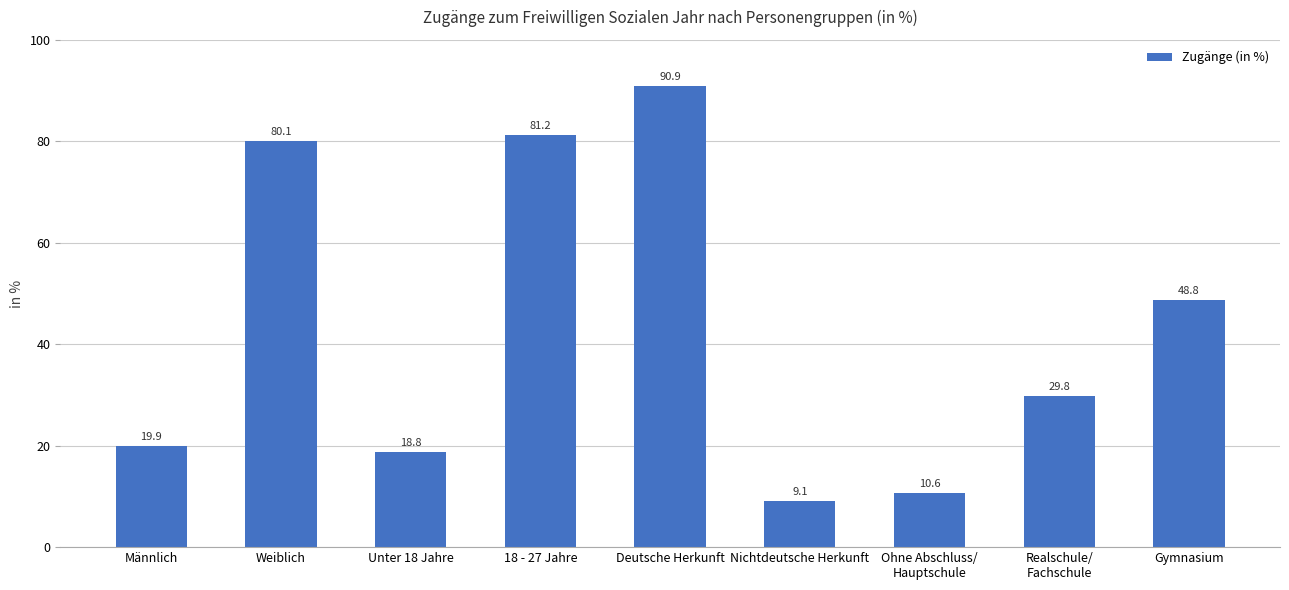

The chart shows a value of 81.2 at 18 - 27 Jahre. True or false?

True